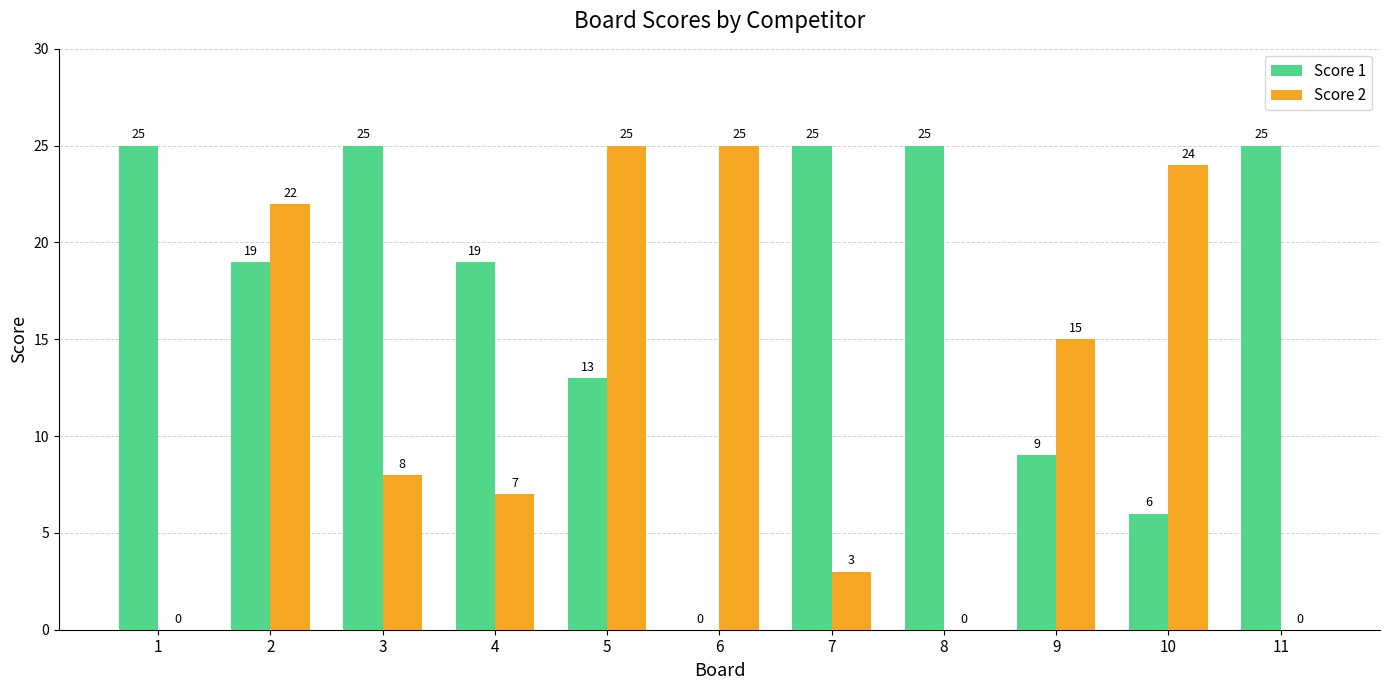

Is it true that Score 2 equals 3 at 7?

True